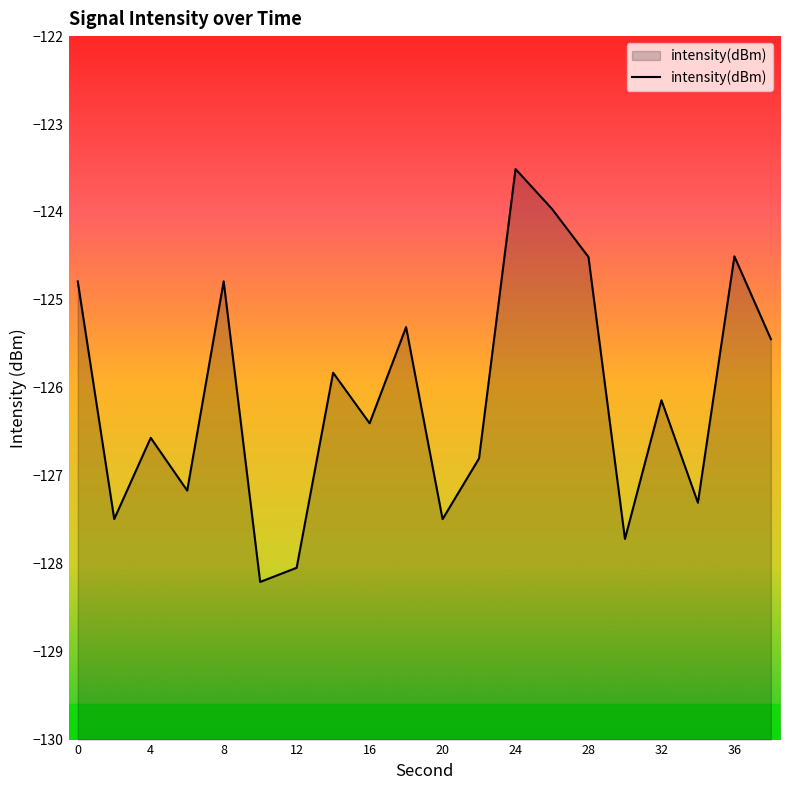

What is the value of the 6th point from the left?

-128.2